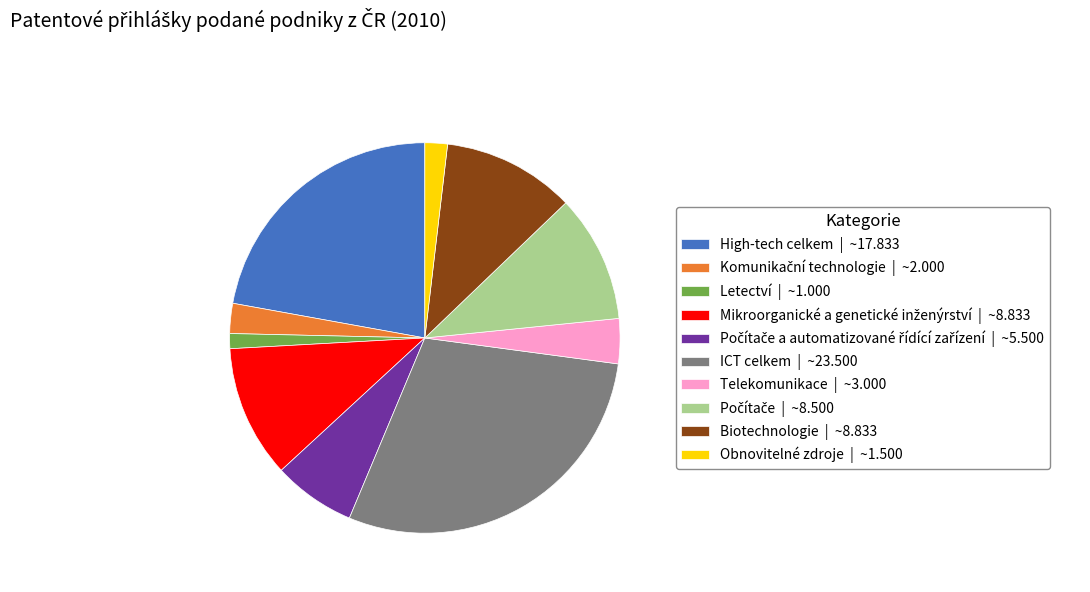

Is there a majority slice in this chart?

No